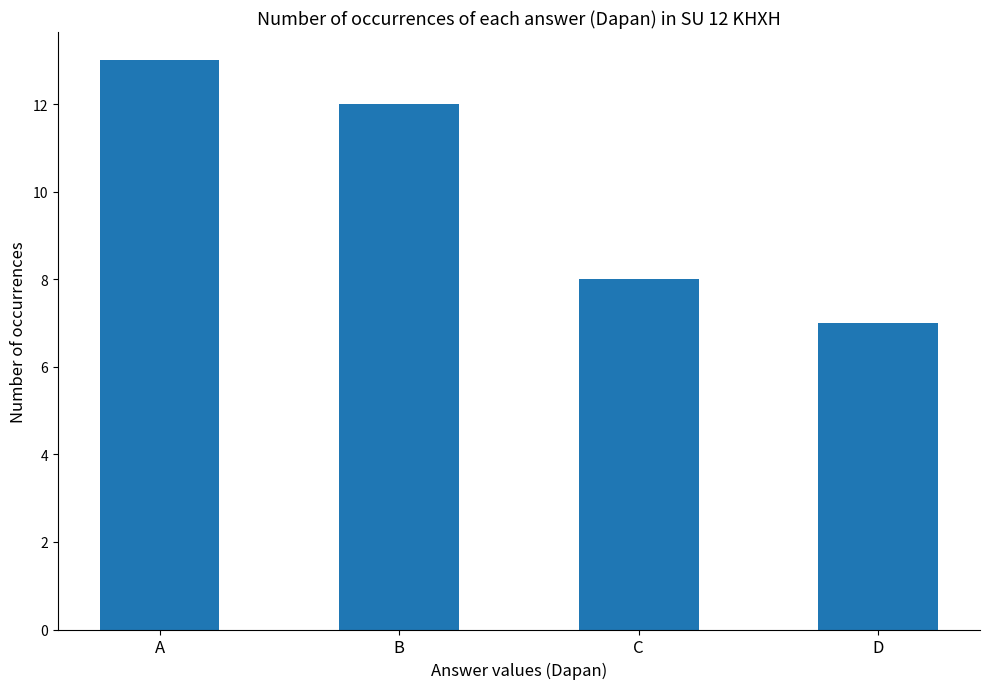

What is the approximate value at B?

12